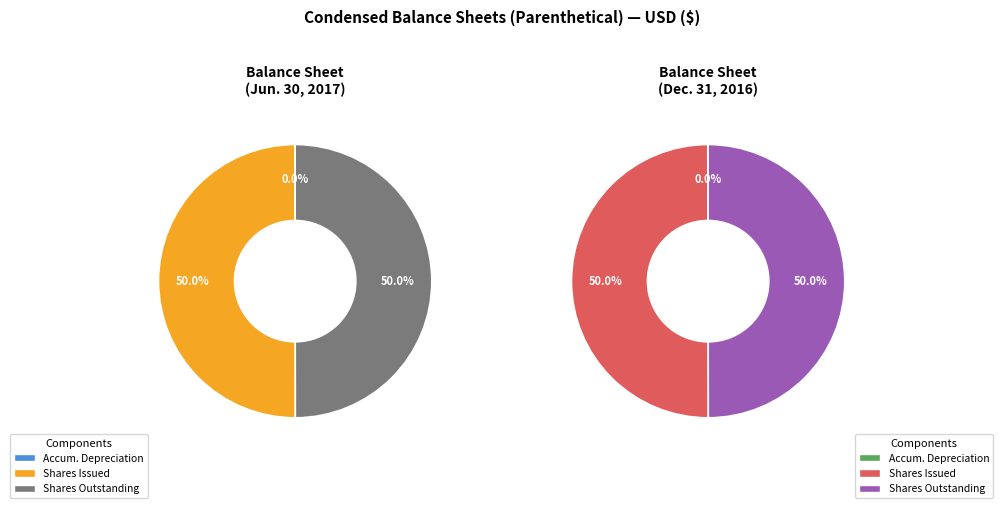

What is the largest slice in the pie chart?

Common stock, shares issued